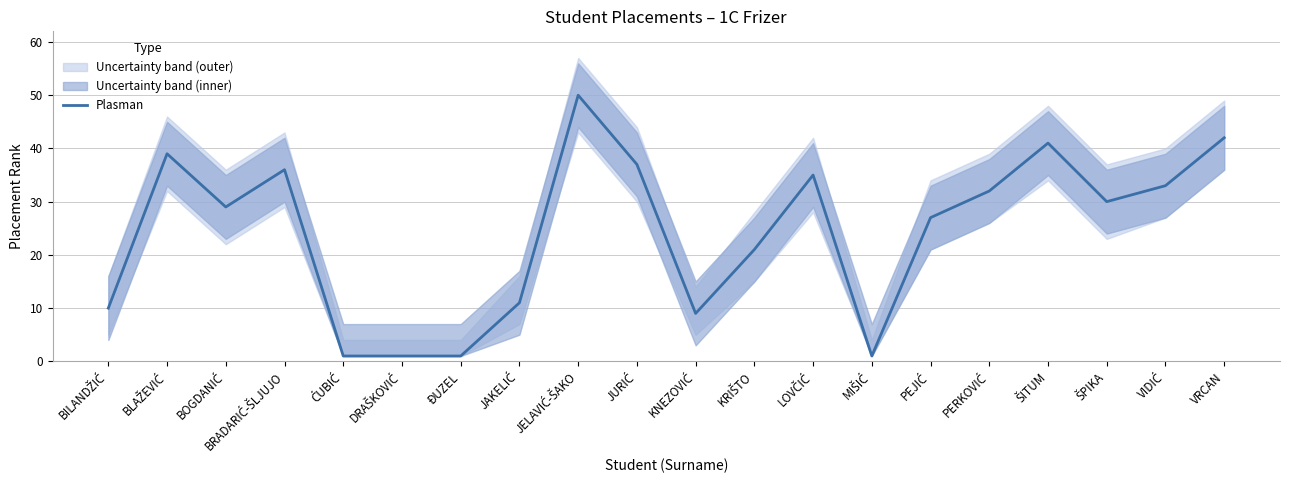

What is the ratio of the value at KNEZOVIĆ to the value at BLAŽEVIĆ?

0.2